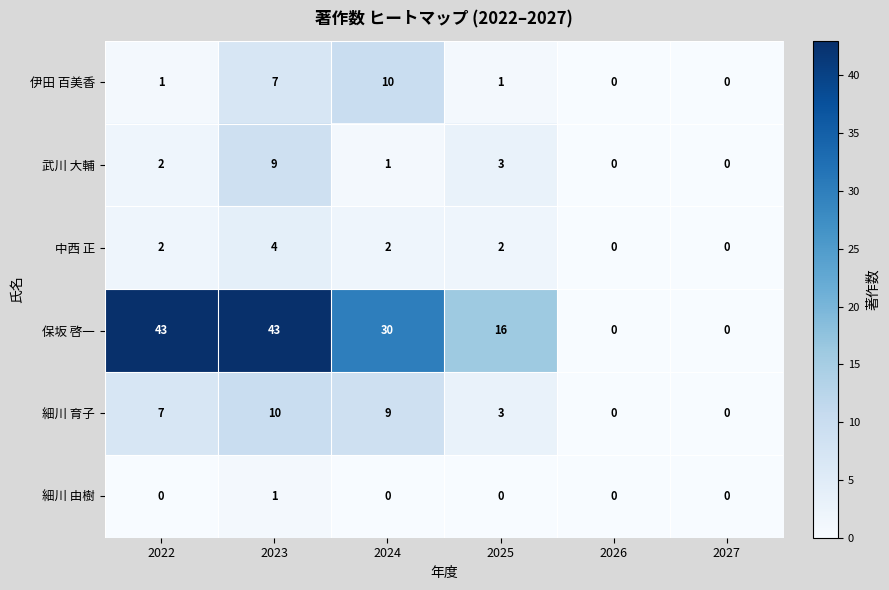

True or false: 細川 由樹 has a value of 1 at 2023.

True